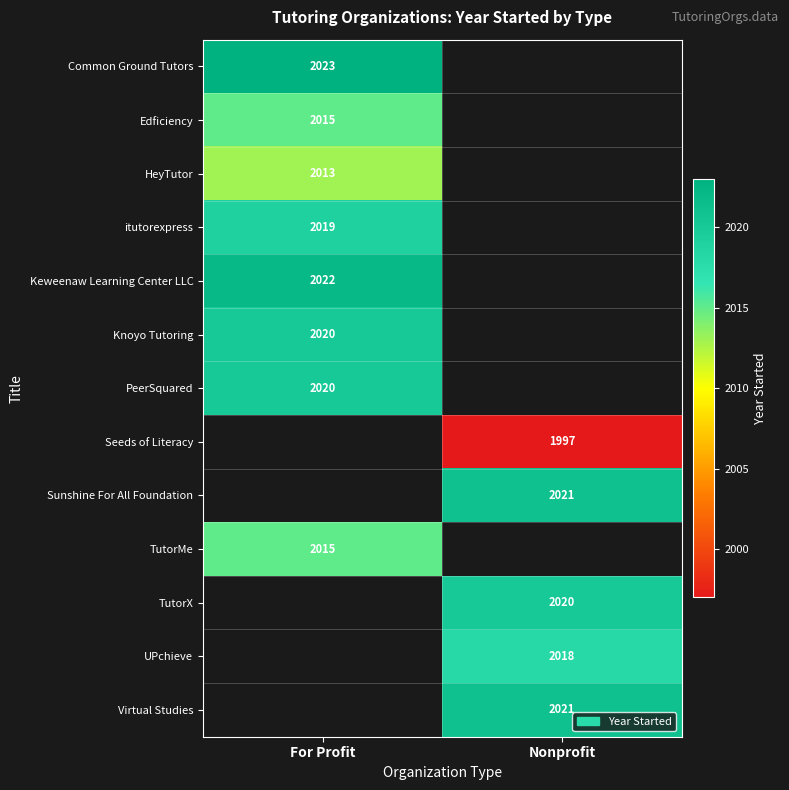

The value of TutorX at Nonprofit is 761. True or false?

False